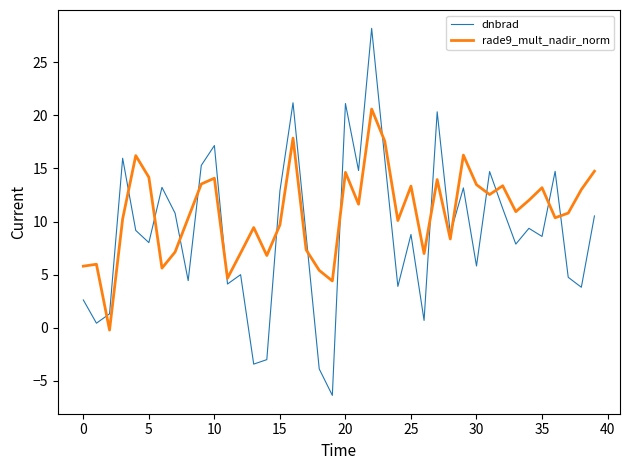

What is the lowest value of the dnbrad series?

-6.4